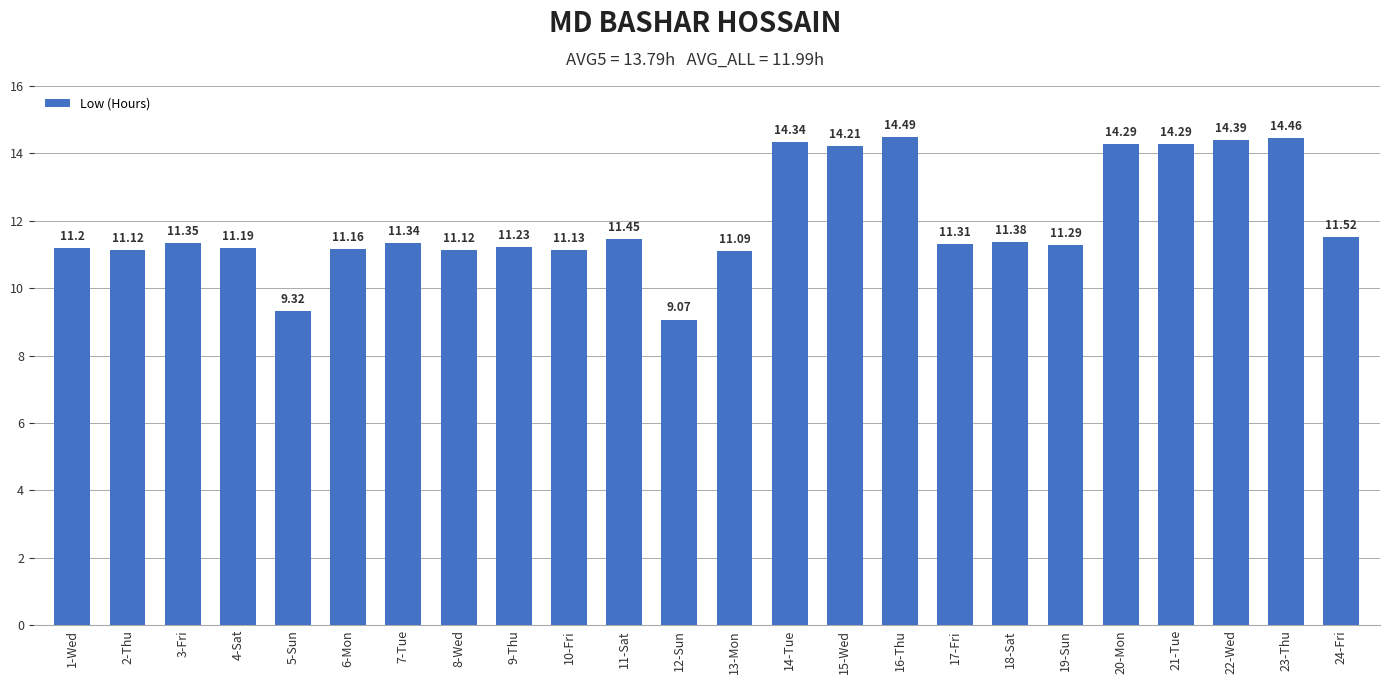

What is the value of the 13th bar from the left?

11.1